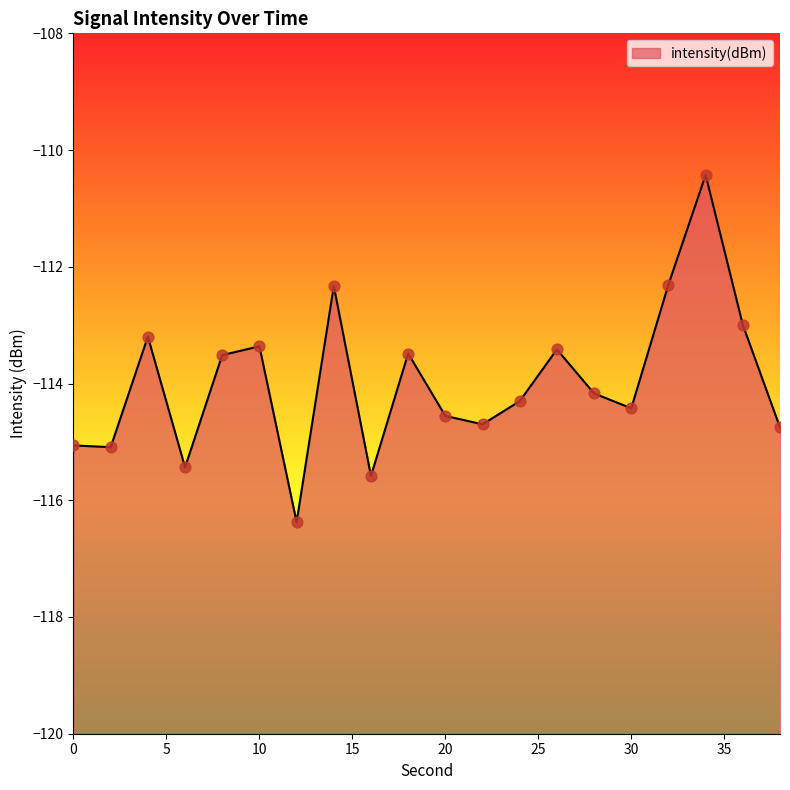

What is the change in value from 10 to 34?

+2.9